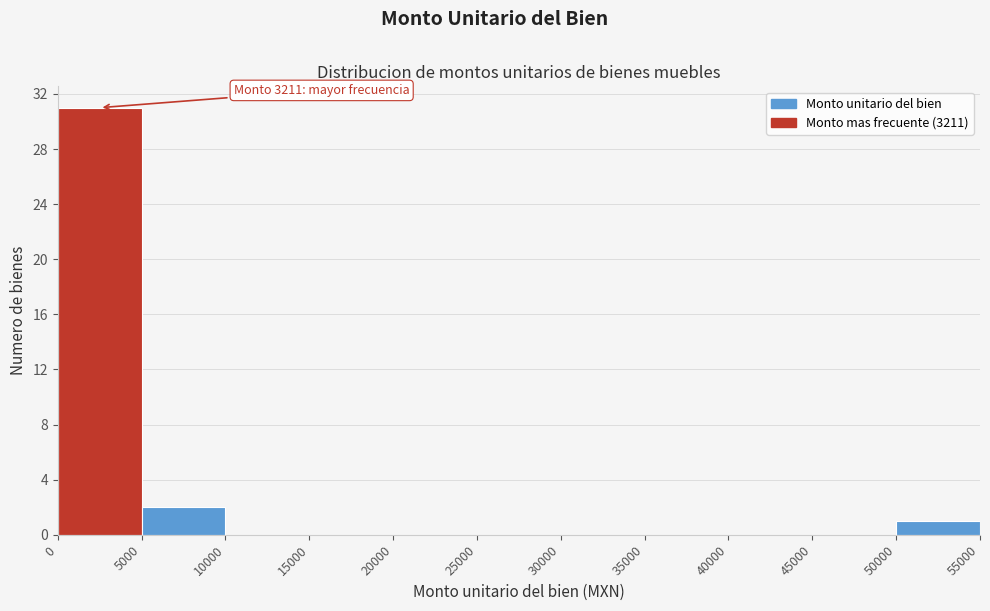

Over which range of the x-axis is the bar tallest?

0 to 5000